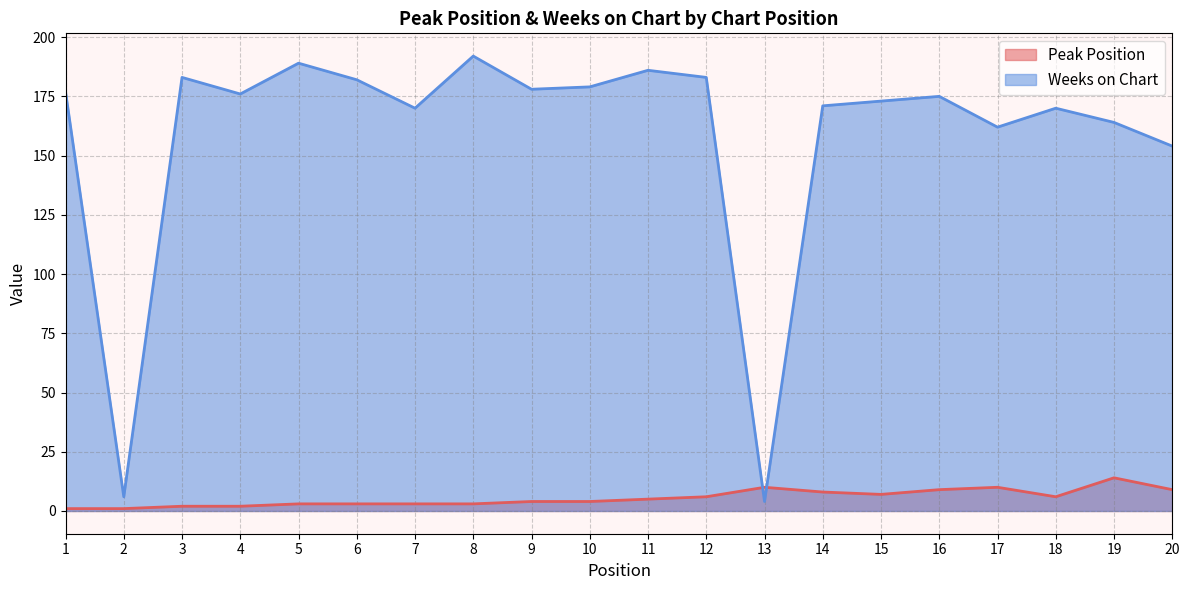

What is the sum of the Peak Position values at 6 and 2?

4